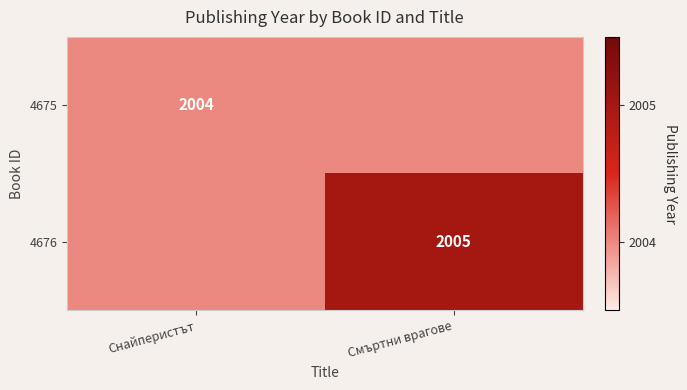

The 4676 series shows 1343 at Смъртни врагове. True or false?

False